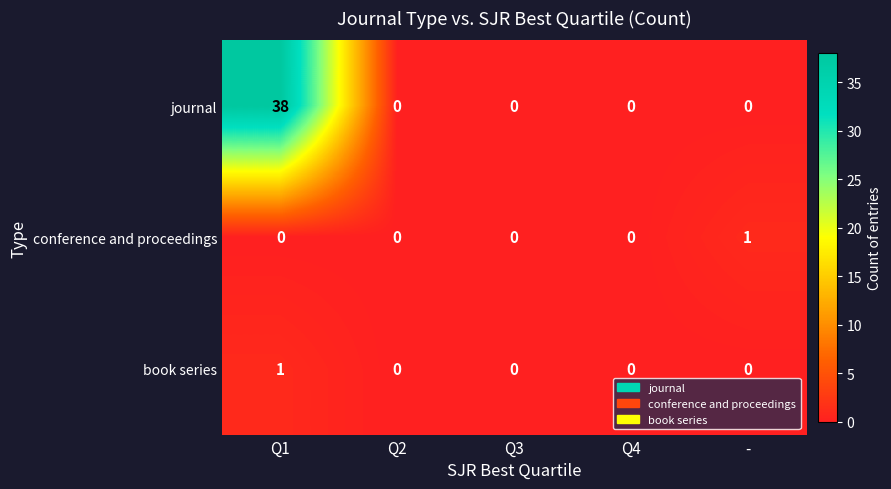

Reading left to right, transcribe all the data shown in this chart.

journal: Q1=38	Q2=0	Q3=0	Q4=0	-=0
conference and proceedings: Q1=0	Q2=0	Q3=0	Q4=0	-=1
book series: Q1=1	Q2=0	Q3=0	Q4=0	-=0